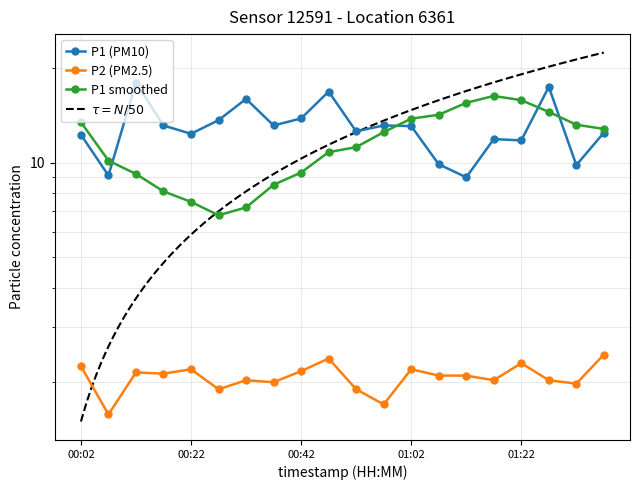

What is the maximum value for P2?

2.5